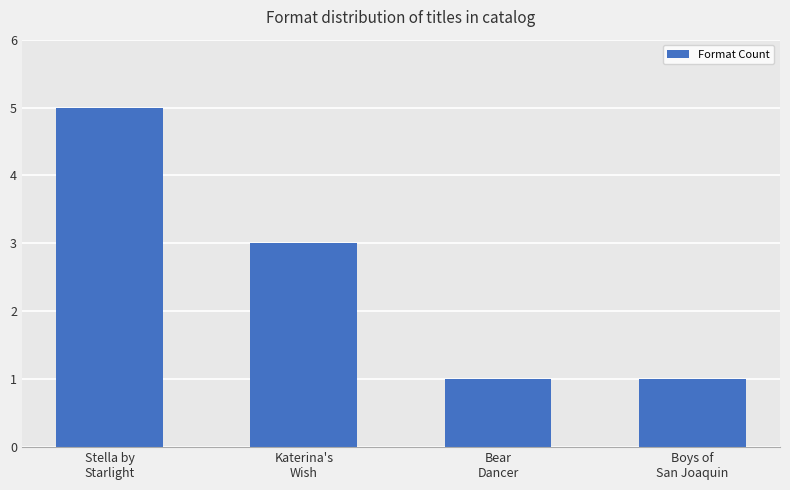

How many values are between 1 and 5?

4